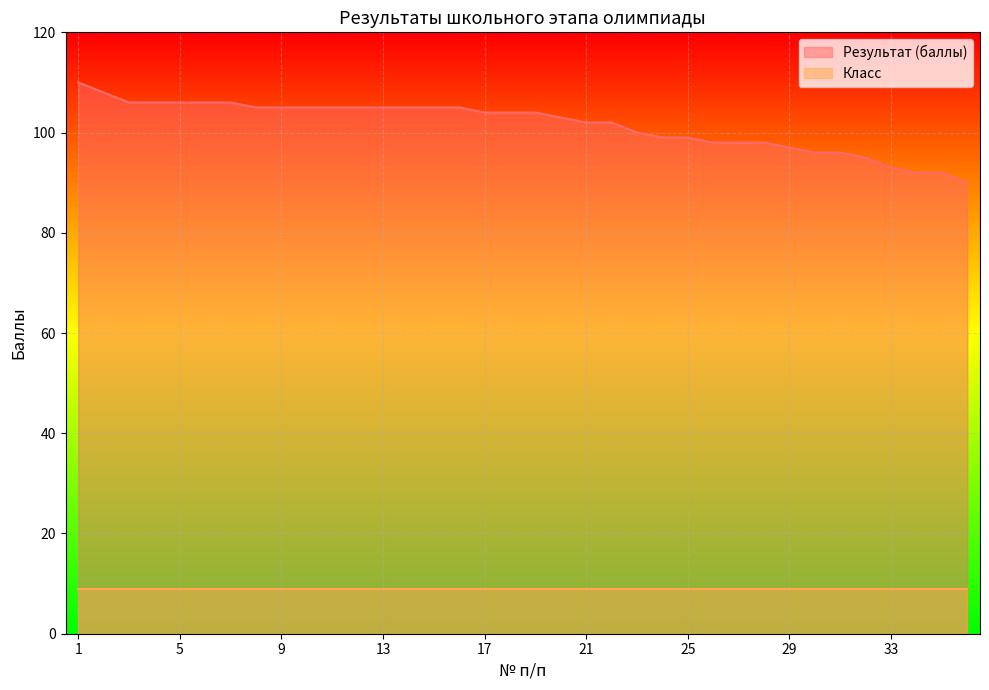

At which category does the chart reach its minimum across all series?

36